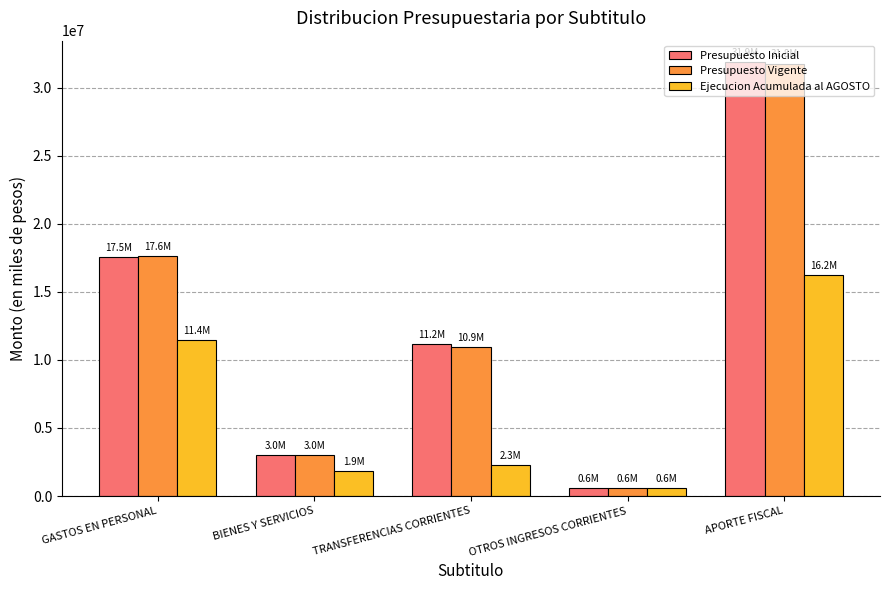

Where does the Presupuesto Inicial series first go above 11188009?

GASTOS EN PERSONAL